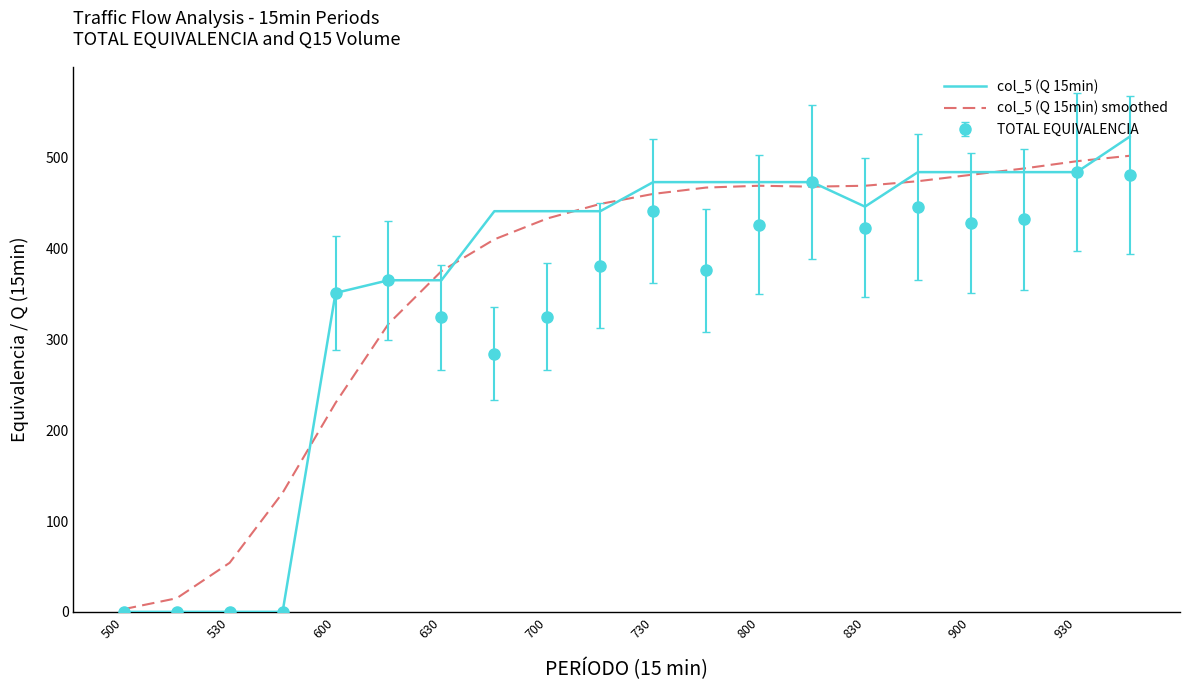

Which series has the widest spread of values?

col_5 (Q 15min)